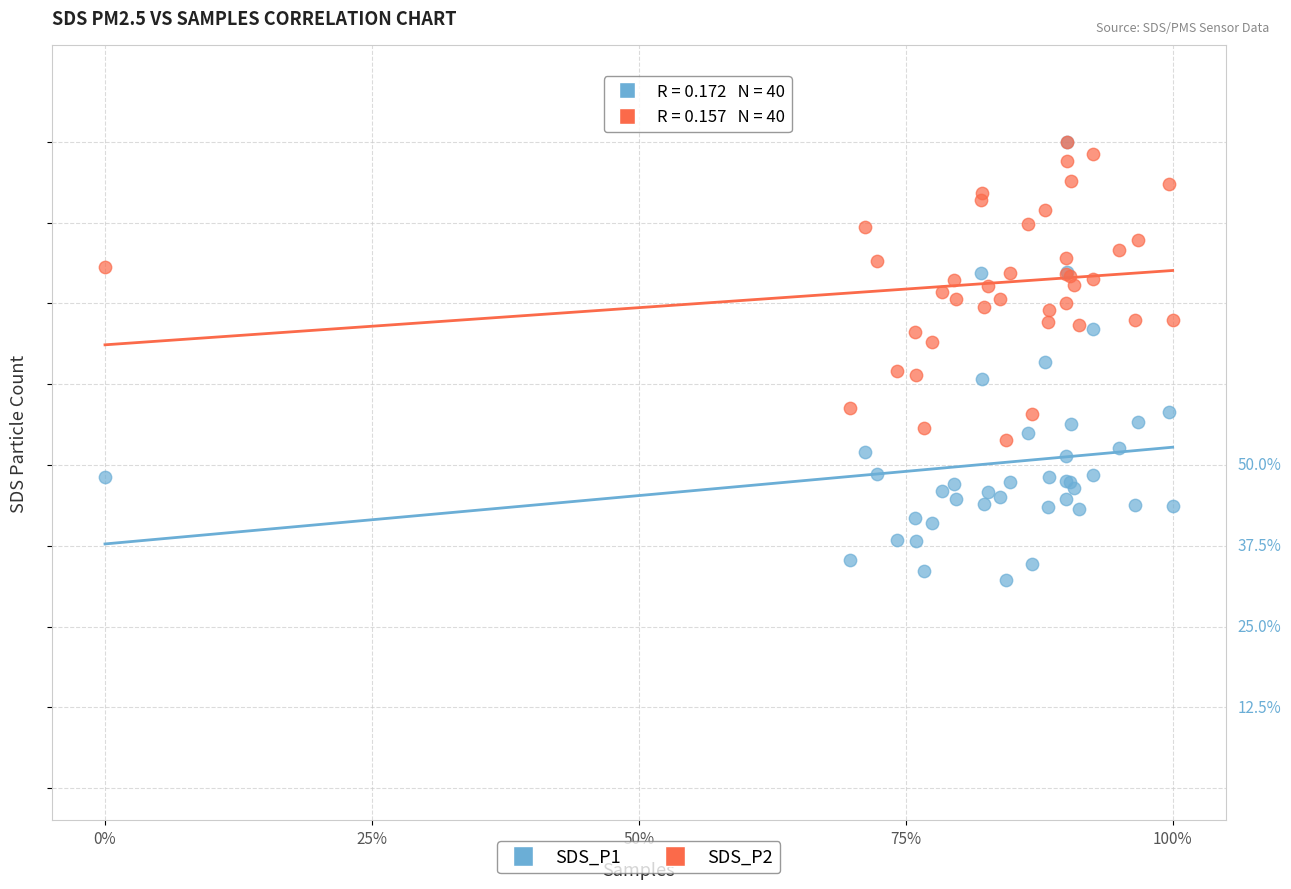

Which series has the largest Y range (max minus min)?

SDS_P1